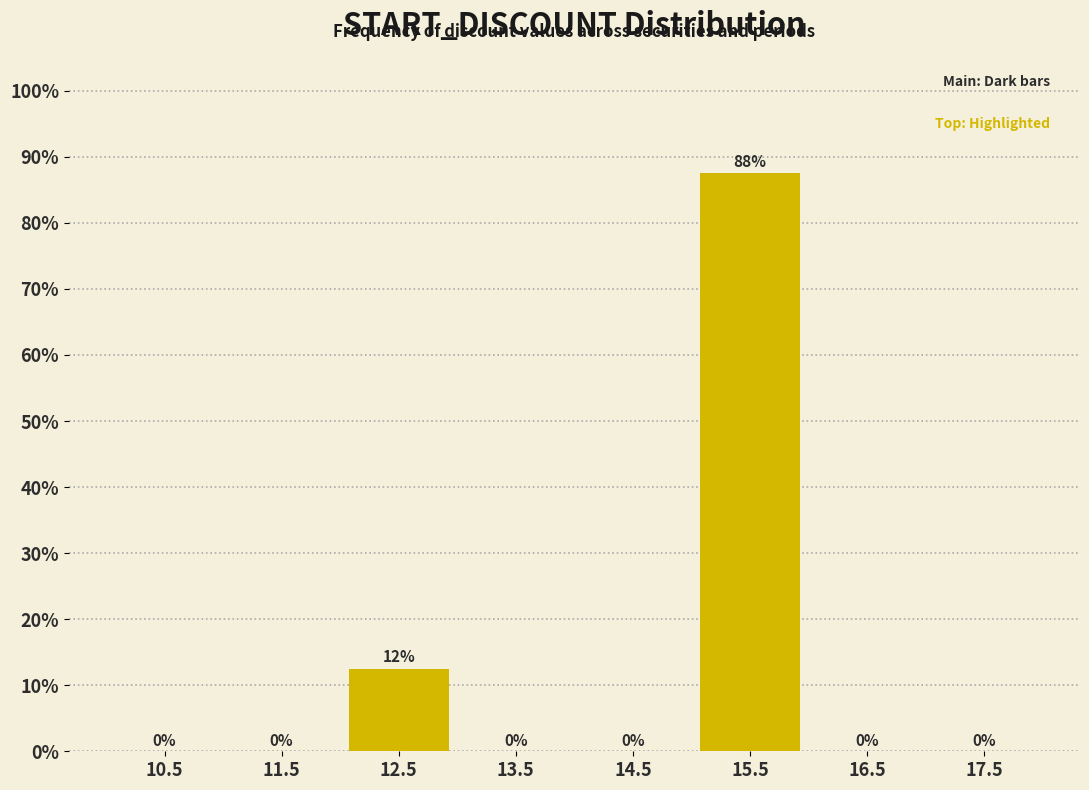

What is the sum of all values?

100.0